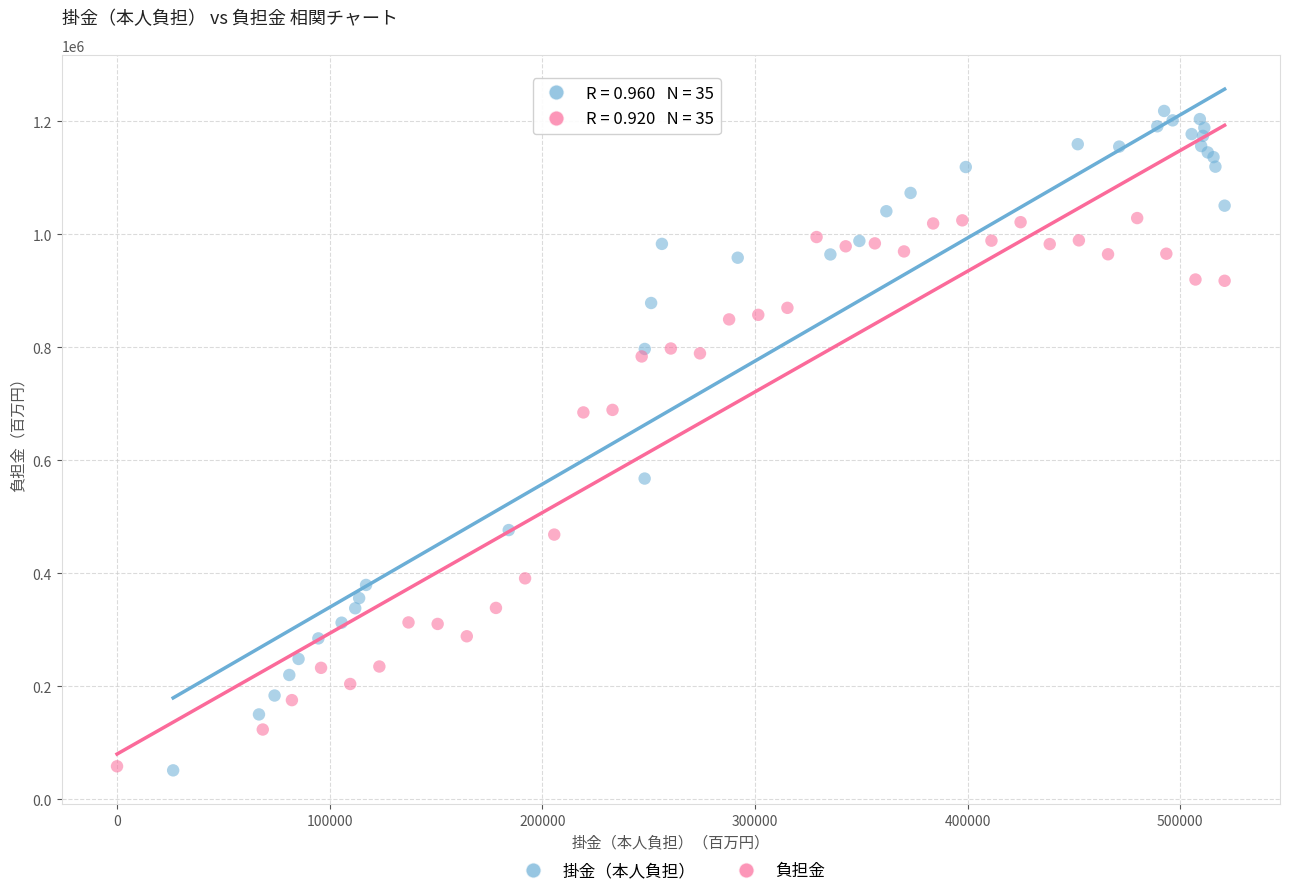

Which series reaches the maximum Y coordinate?

掛金（本人負担）